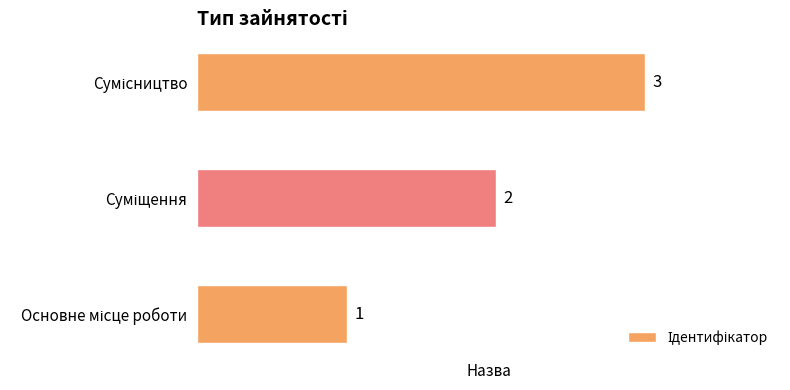

Count the number of categories in the chart.

3